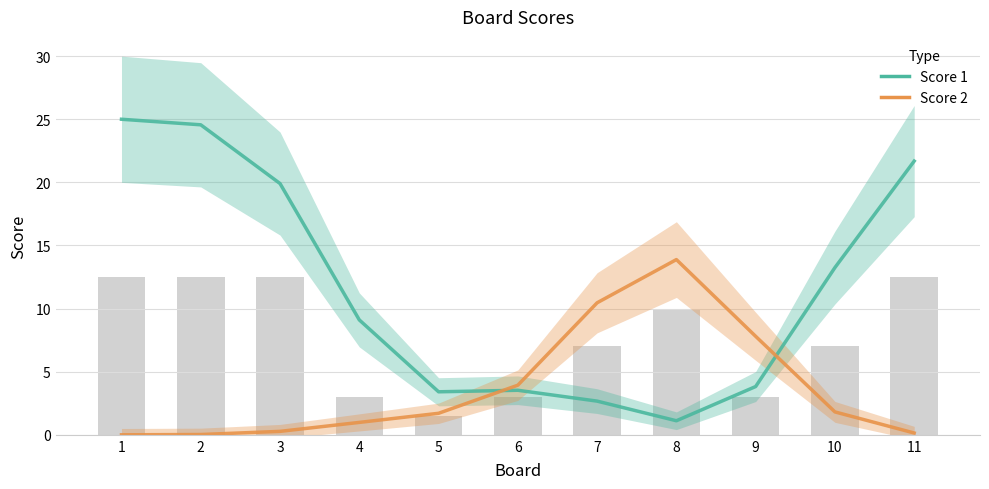

Reading left to right, transcribe all the data shown in this chart.

Score 1: 25.0	24.6	19.9	9.1	3.4	3.5	2.7	1.1	3.8	13.2	21.7
Score 2: 0.0	0.0	0.3	1.0	1.7	3.9	10.5	13.9	7.8	1.8	0.1
Mean Score (bar): 12.5	12.5	12.5	3.0	1.5	3.0	7.0	10.0	3.0	7.0	12.5